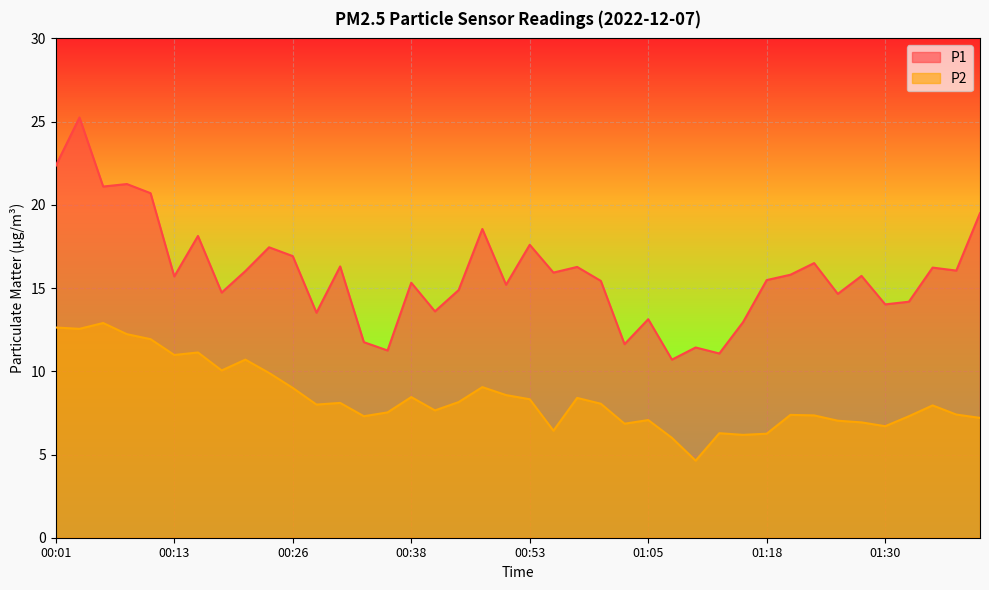

What is the maximum value for P2?

12.9